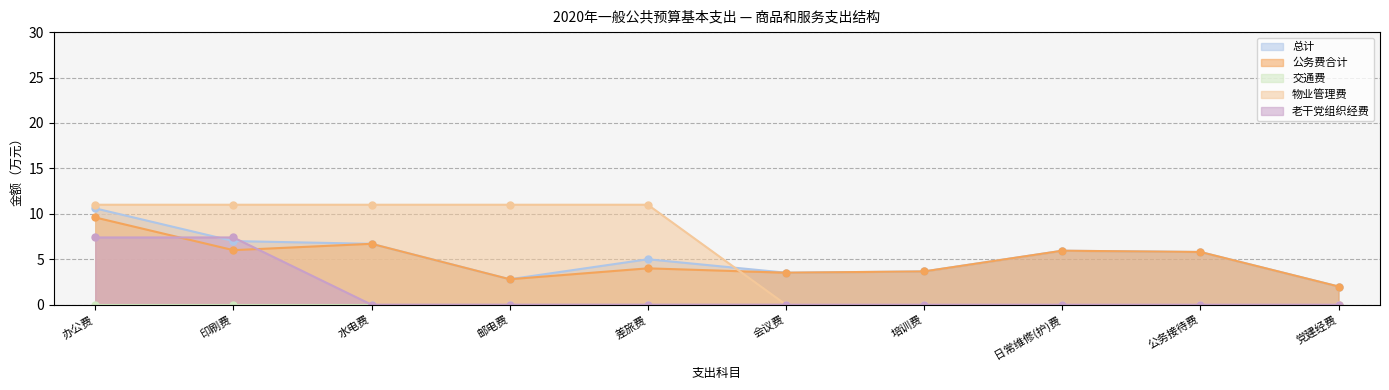

At which category does 公务费合计 reach its first local valley?

印刷费